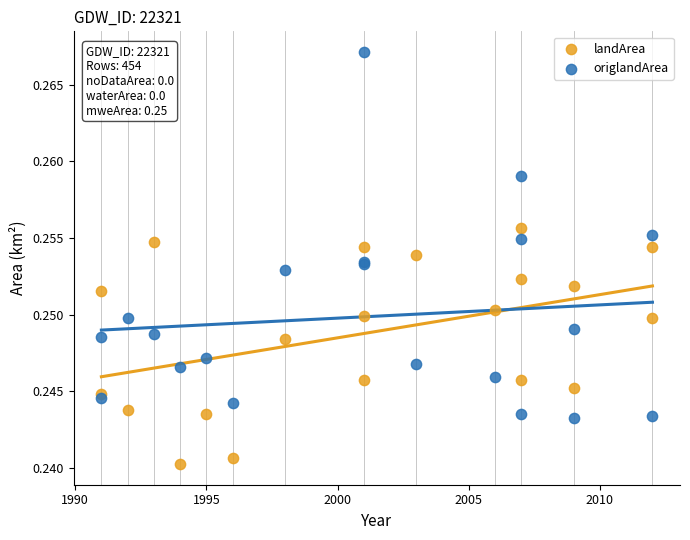

What are all the series names shown in the legend?

landArea, origlandArea